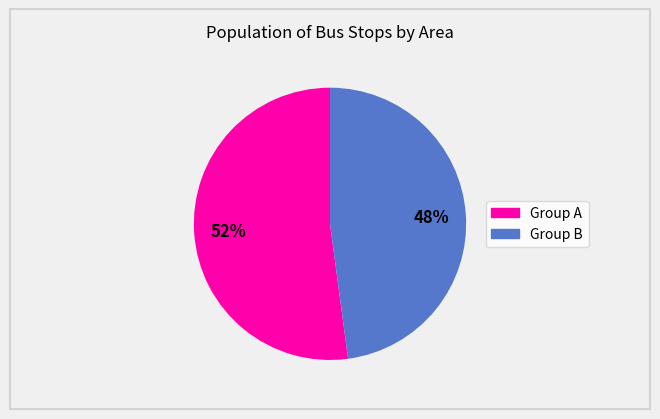

Does any single category account for the majority?

Yes